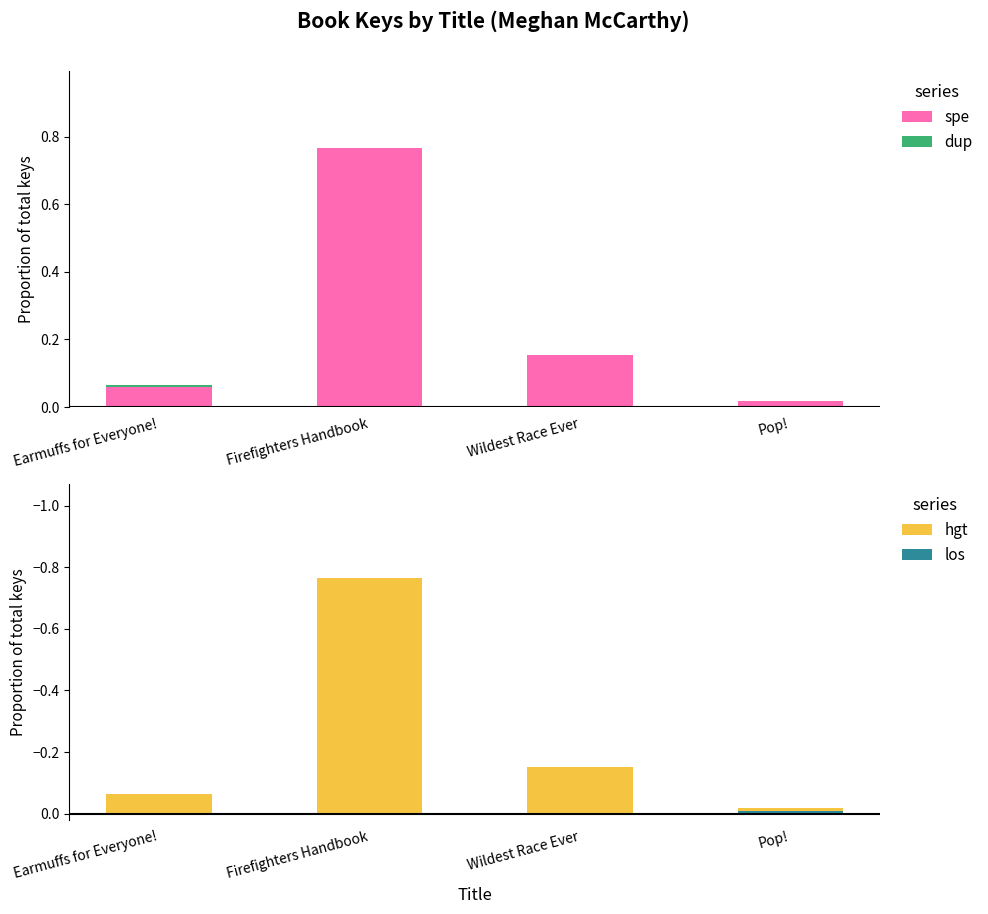

Is it true that spe equals 0.4 at Firefighters Handbook?

False